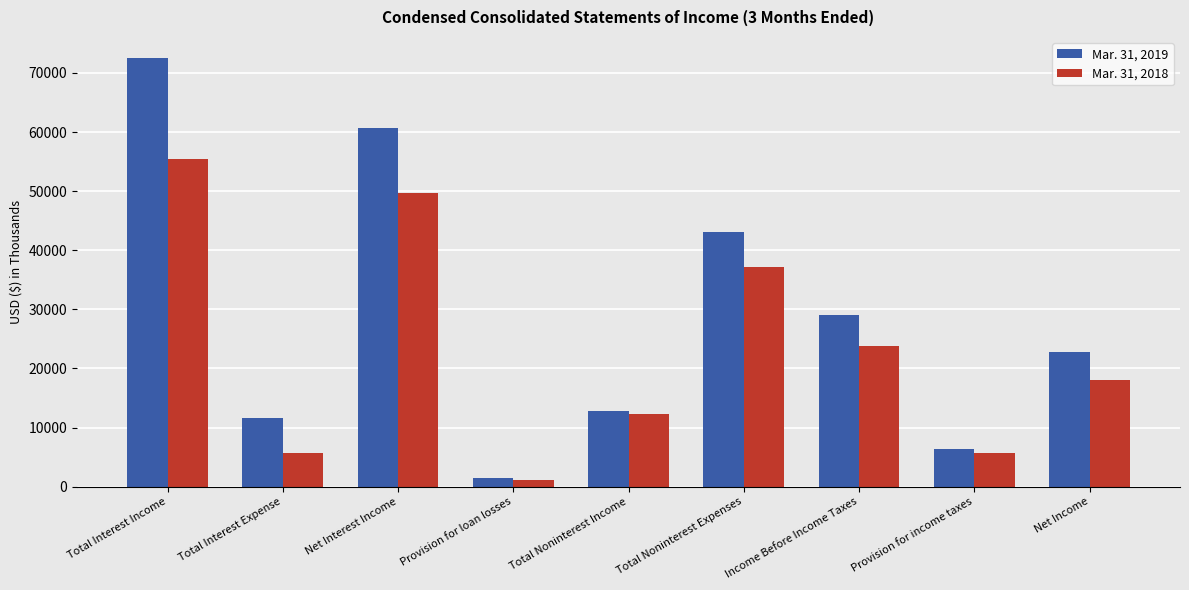

What is the spread (max minus min) of values at Provision for income taxes?

627